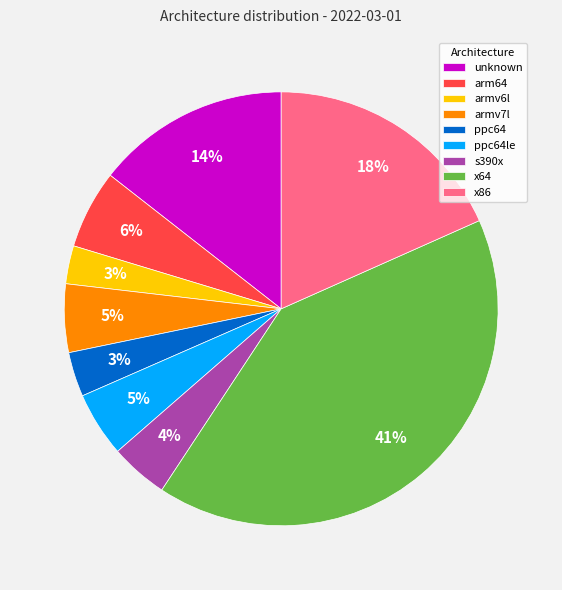

How many slices are in this pie chart?

9